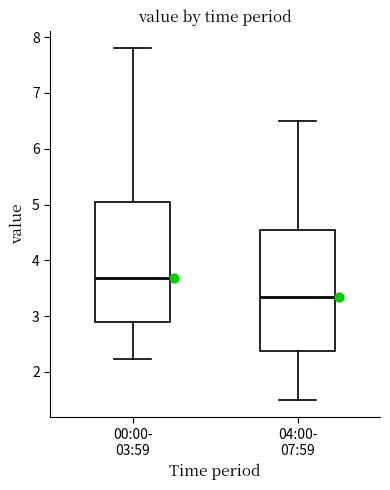

Reading left to right, transcribe this box plot: for each box, give where its median line is, the range the box spans, and where its two whiskers end, as read against the y-axis. The values are not printed on the chart, so give them approximately, as read against the axis.

00:00- 03:59: median 3.7, box 2.9 to 5.1, whiskers 2.2 to 7.8
04:00- 07:59: median 3.4, box 2.4 to 4.6, whiskers 1.5 to 6.5